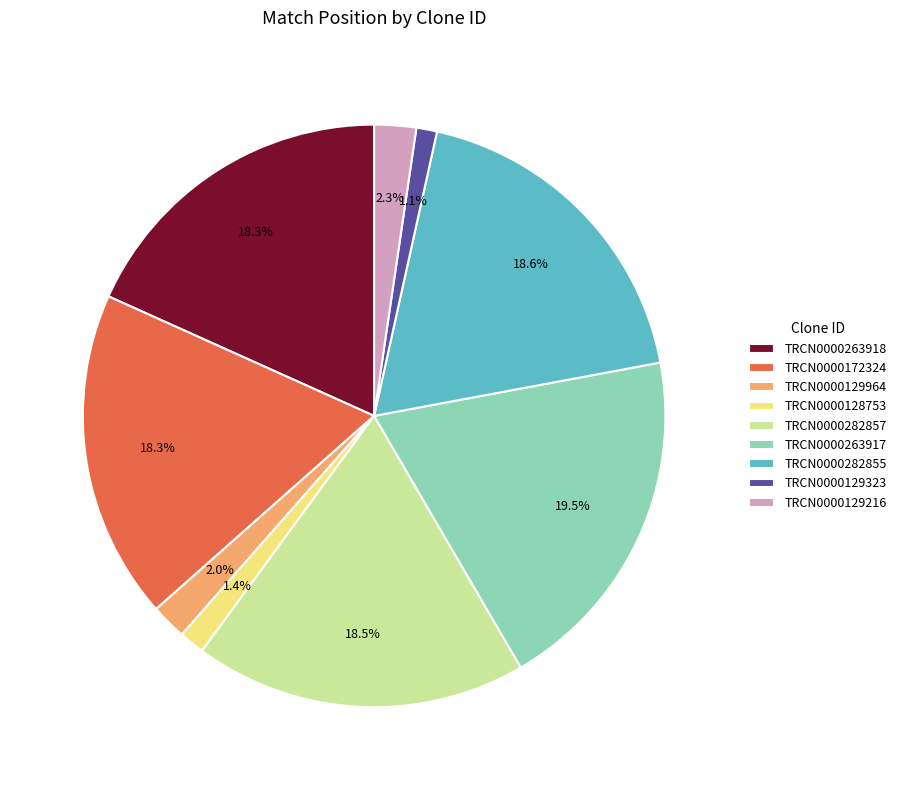

How many segments does this pie chart have?

9